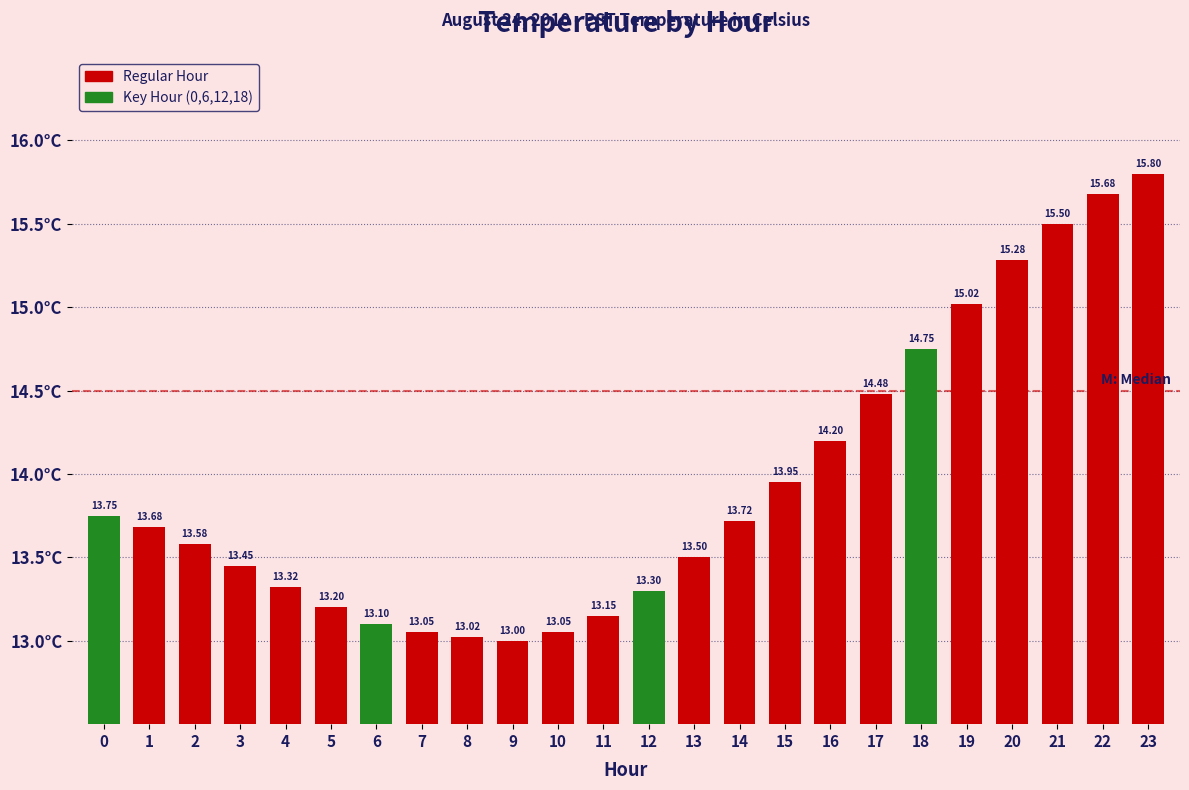

What is the difference between the maximum and minimum values?

2.8